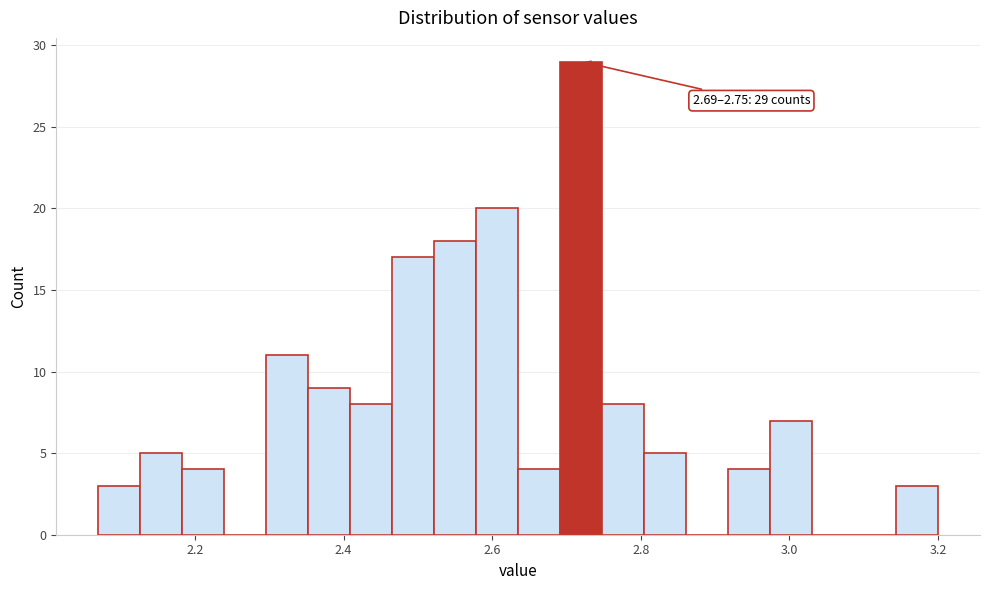

Read against the x-axis, roughly where is the centre of the tallest bar?

2.72